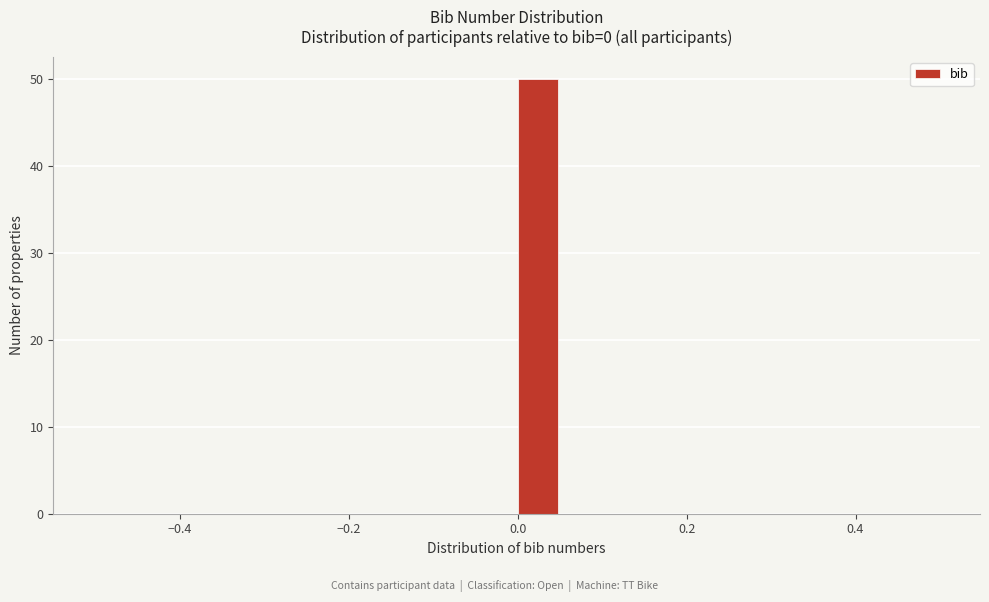

Read against the x-axis, roughly where is the centre of the tallest bar?

0.02